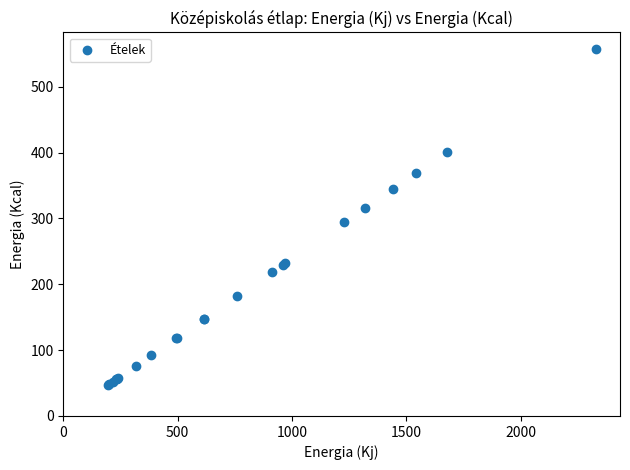

What Y value in the scatter plot is closest to 301?

293.9